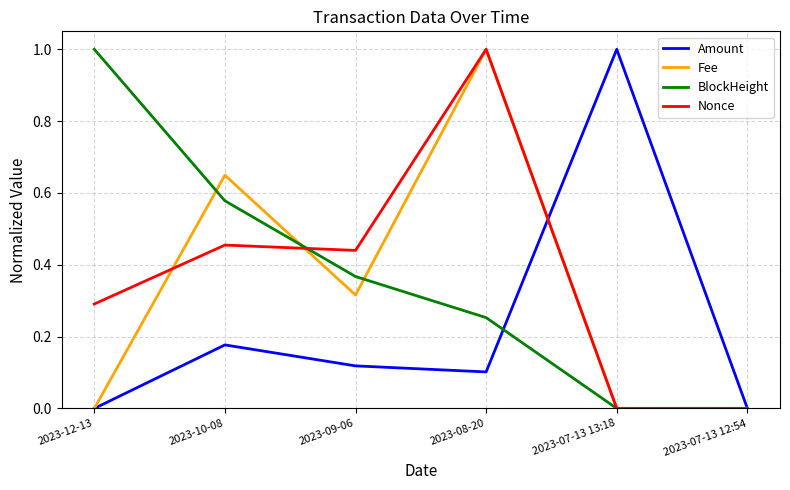

What is the spread (max minus min) of values at 2023-08-20?

0.9